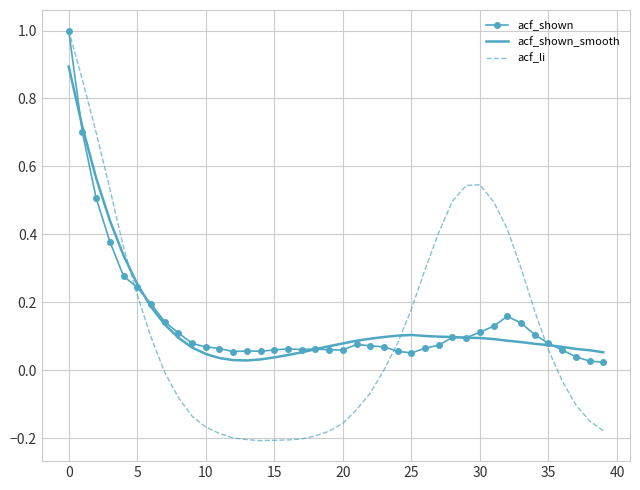

At how many categories does at least one series exceed 0?

40